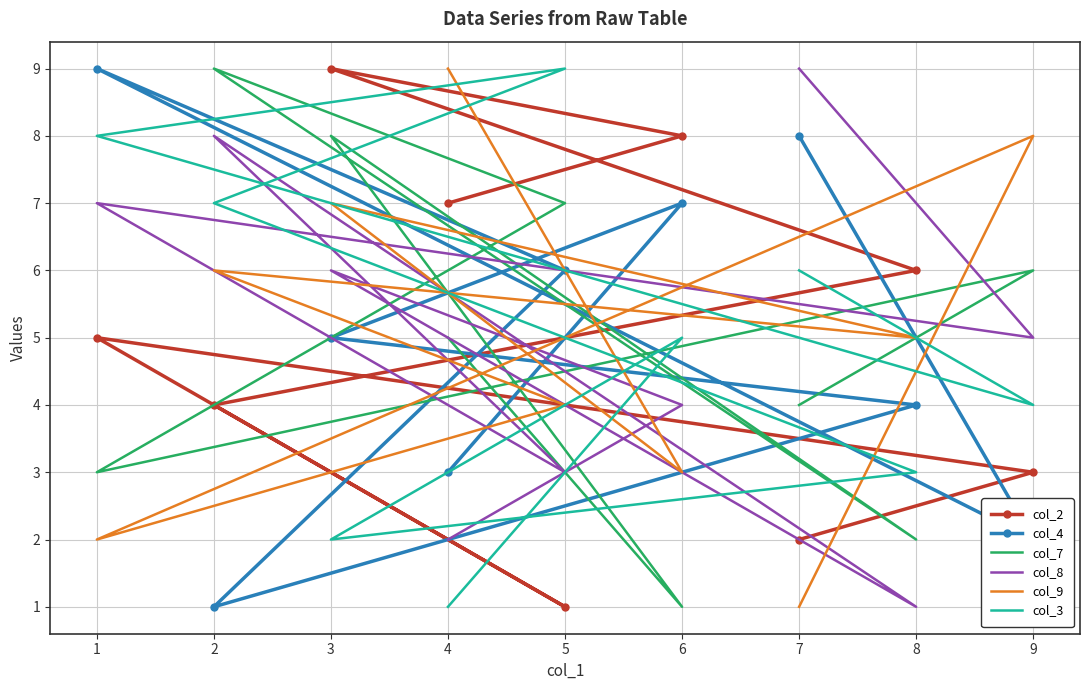

True or false: col_3 and col_4 intersect in this chart.

True